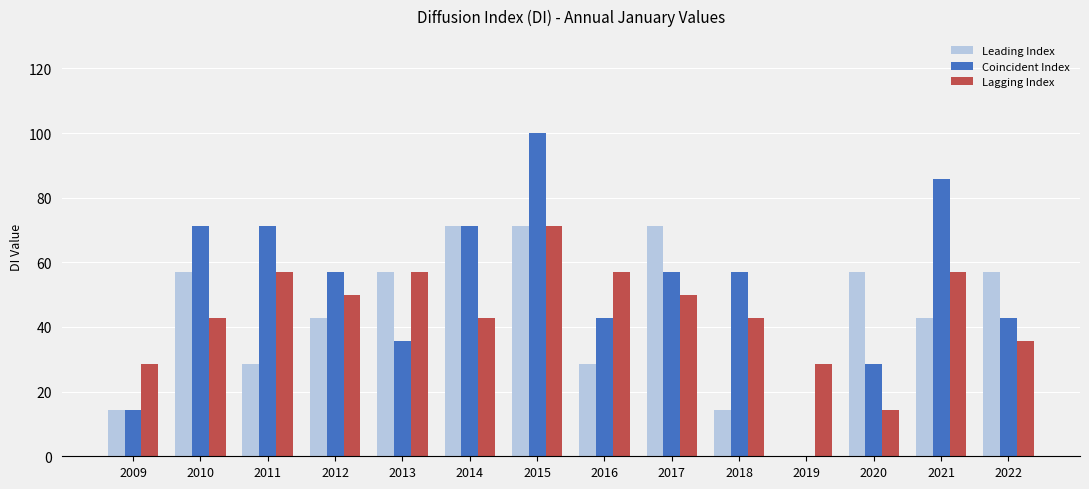

Is it true that Coincident Index equals 28.5 at 2011?

False